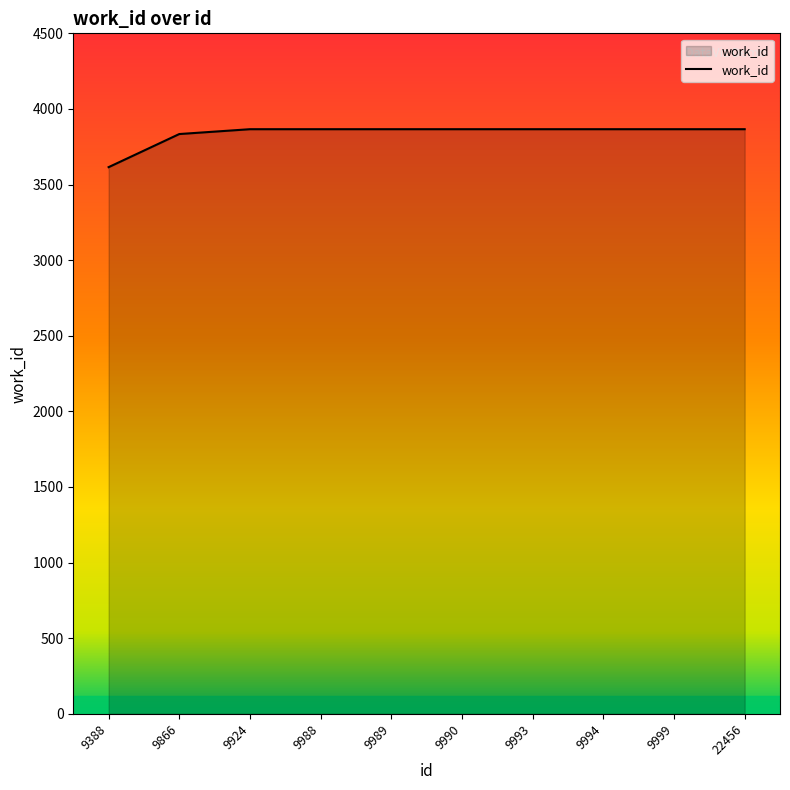

What is the difference between the maximum and second lowest values?

32